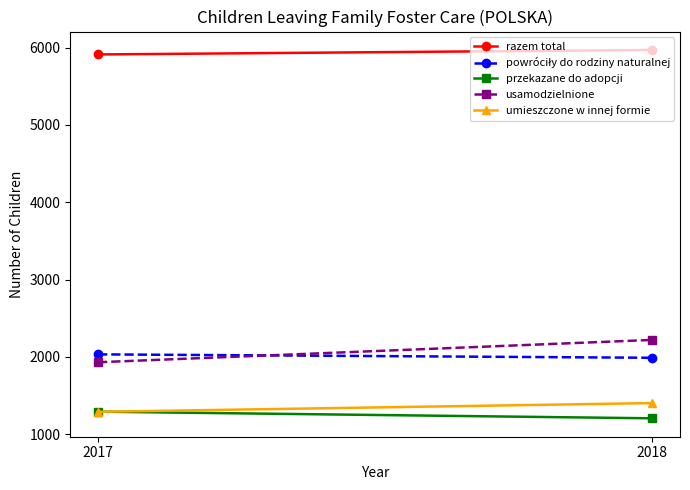

What is the value of the usamodzielnione point at the 1st from the left?

1931